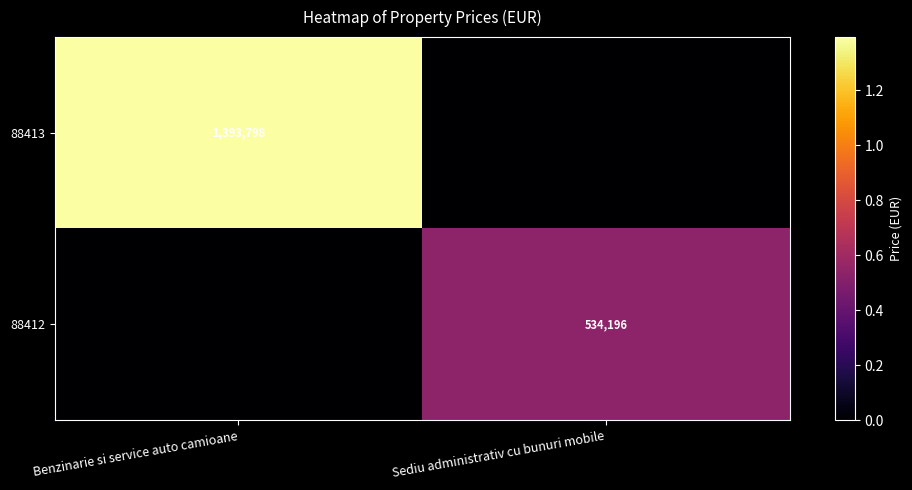

The 88413 series shows 903078 at Benzinarie si service auto camioane. True or false?

False